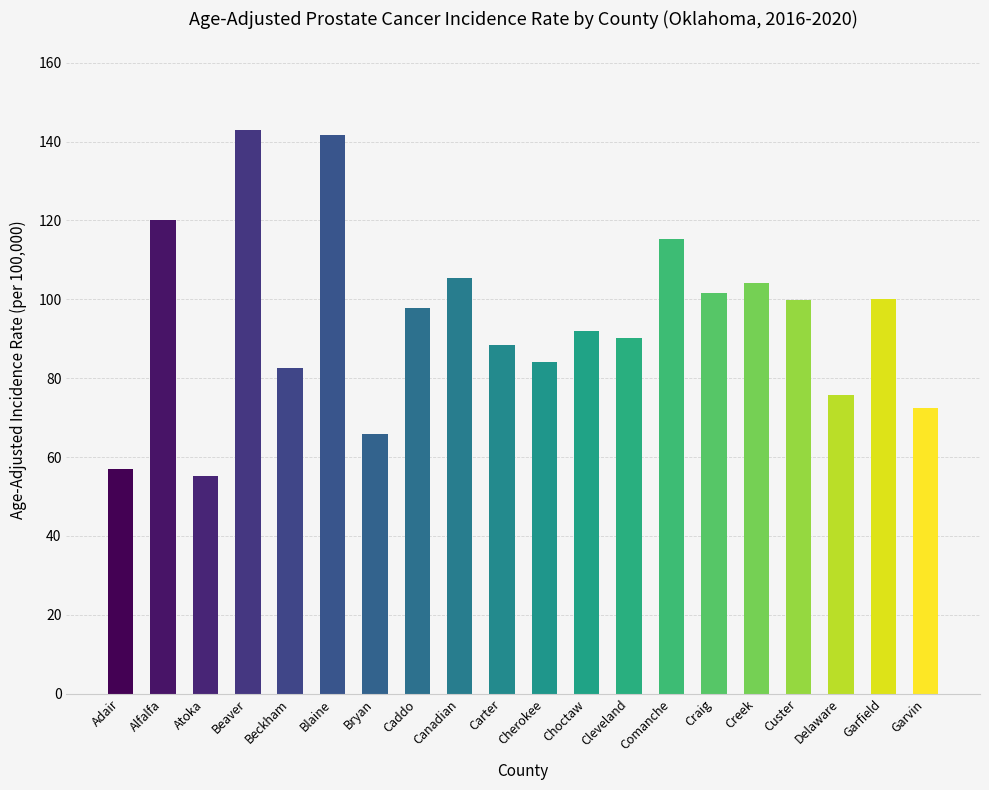

Read the value at Caddo.

97.7